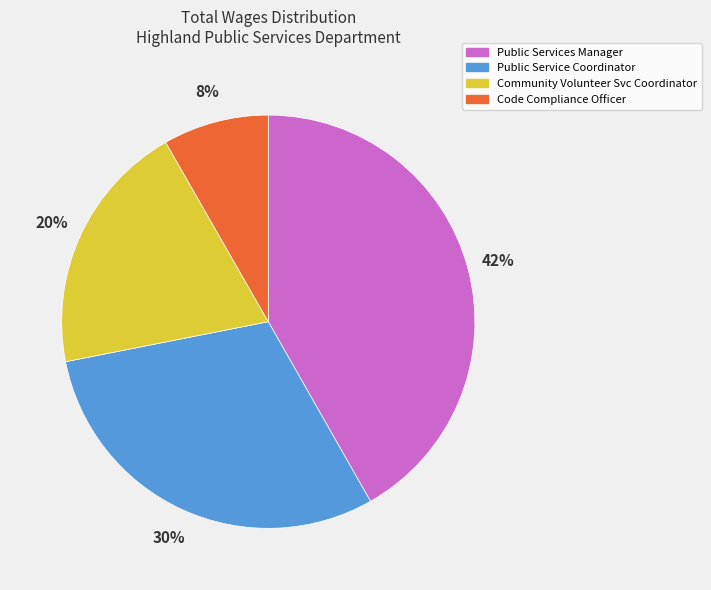

How many slices are in this pie chart?

4